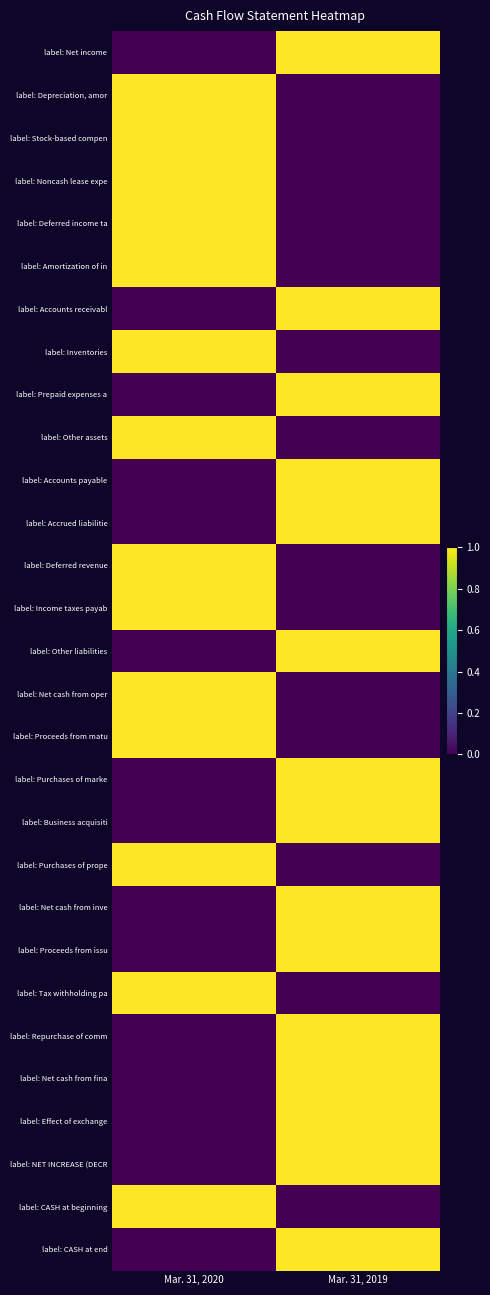

At which category is the sum across all series the highest?

Mar. 31, 2019